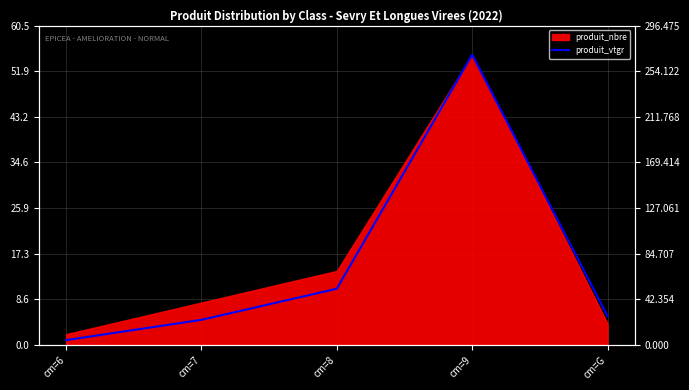

Reading left to right, extract all data points from this chart.

cm=6=0.9	cm=7=4.7	cm=8=10.6	cm=9=55.0	cm=G=5.4